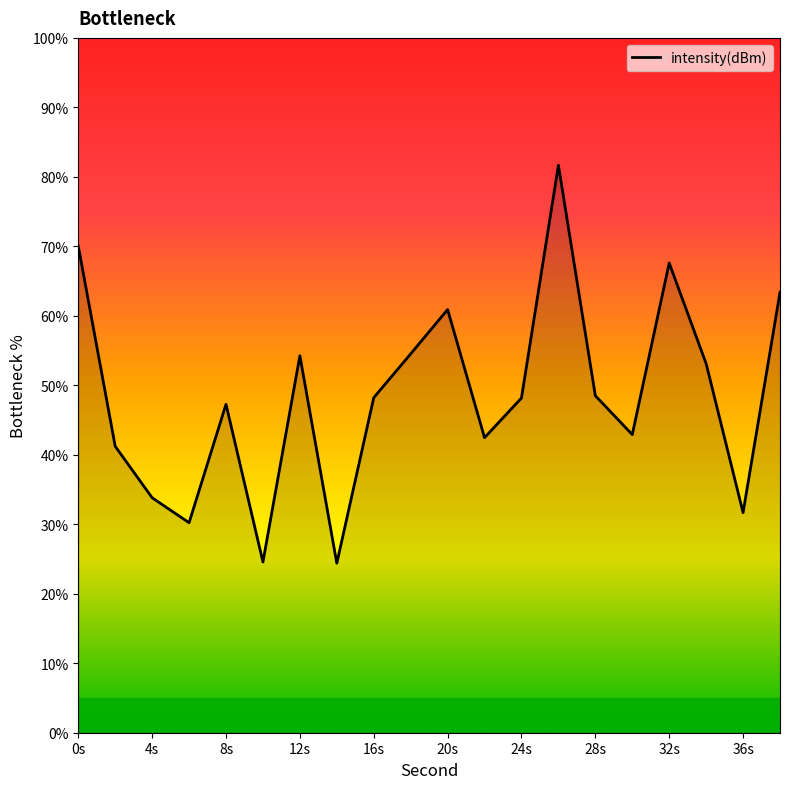

How many series are shown in this chart?

1